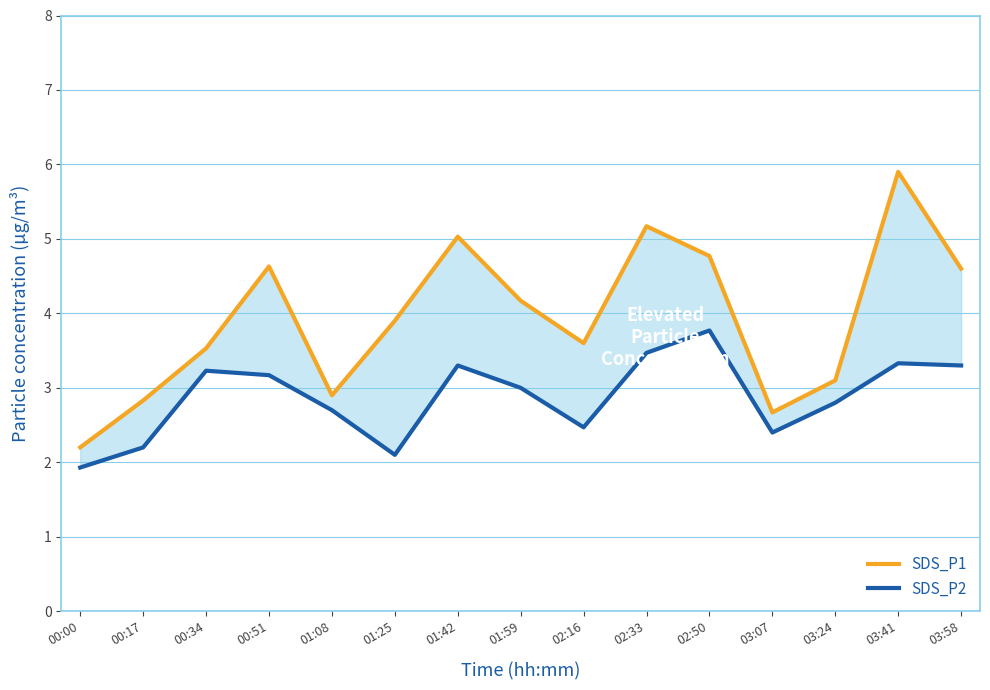

At which category does SDS_P2 reach its first local valley?

01:25